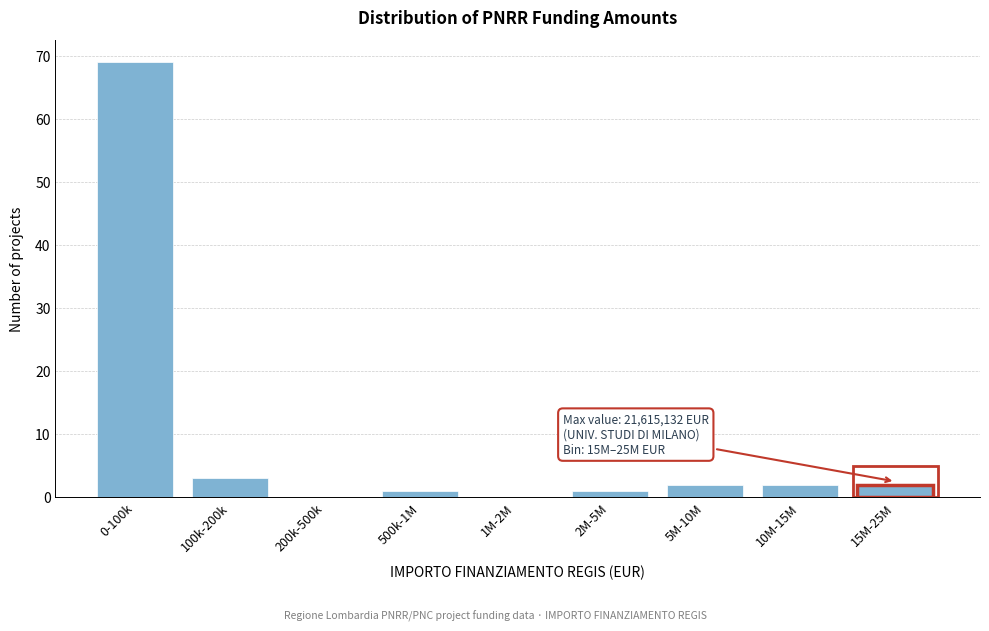

Reading right to left, transcribe all the data shown in this chart.

15M-25M=2	10M-15M=2	5M-10M=2	2M-5M=1	1M-2M=0	500k-1M=1	200k-500k=0	100k-200k=3	0-100k=69